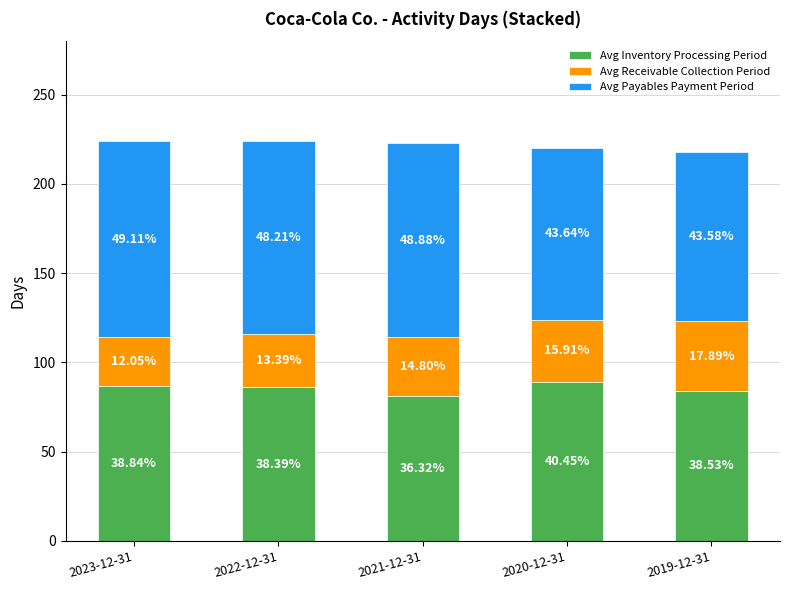

What are all the series names shown in the legend?

Avg Inventory Processing Period, Avg Receivable Collection Period, Avg Payables Payment Period